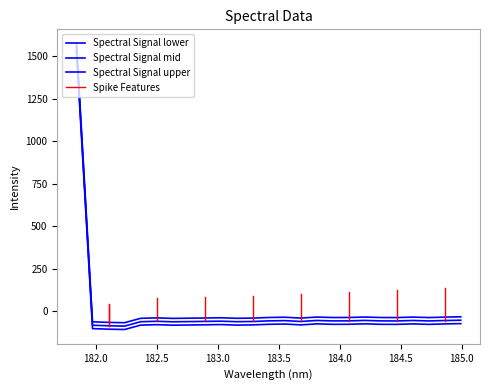

Which label corresponds to the largest value in the chart?

181.8418